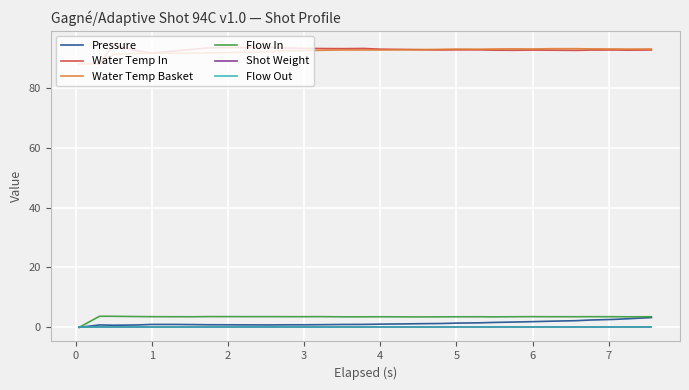

What is the difference between the maximum and minimum values in the Water Temp Basket series?

5.1